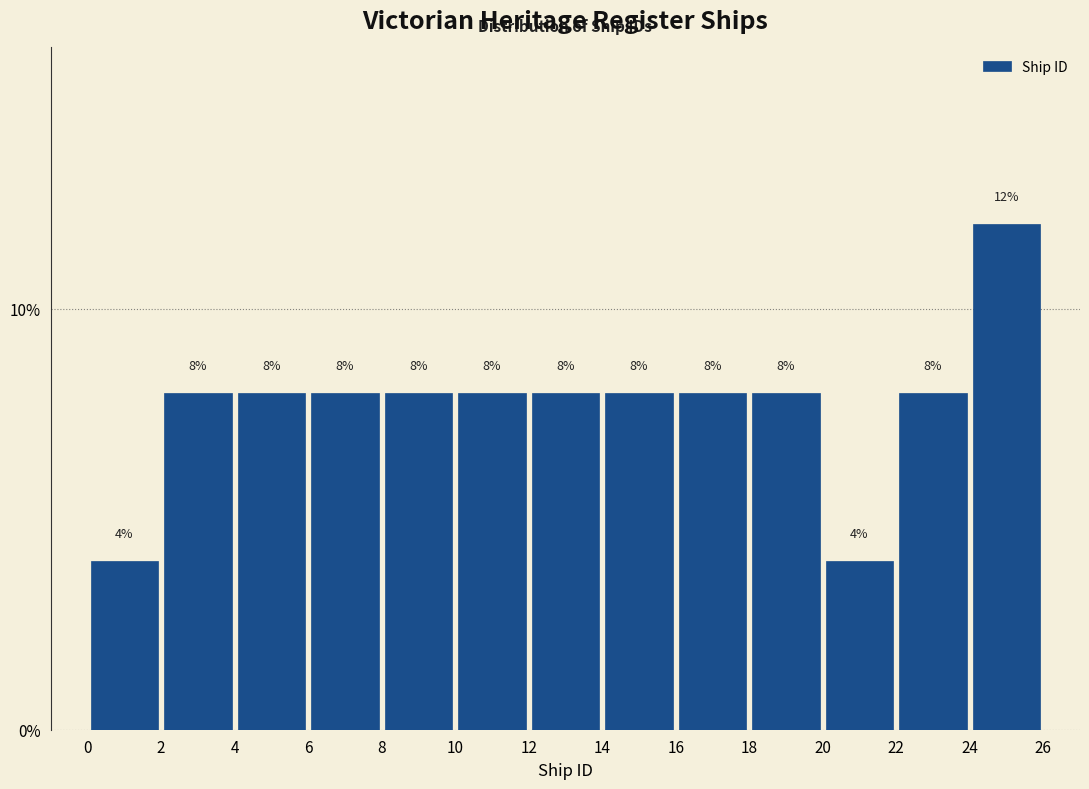

How tall is the bar that spans 10 to 12 on the x-axis?

8